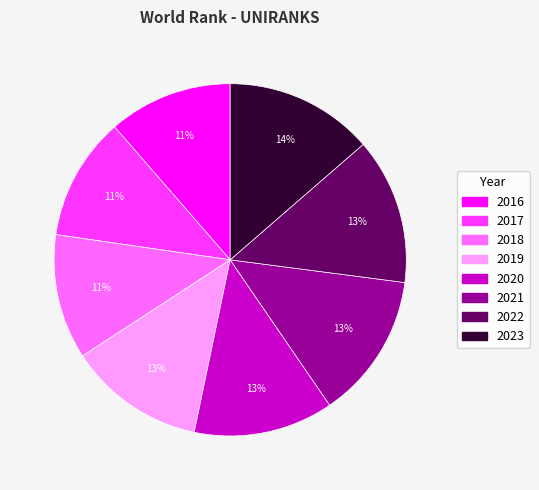

How many segments does this pie chart have?

8